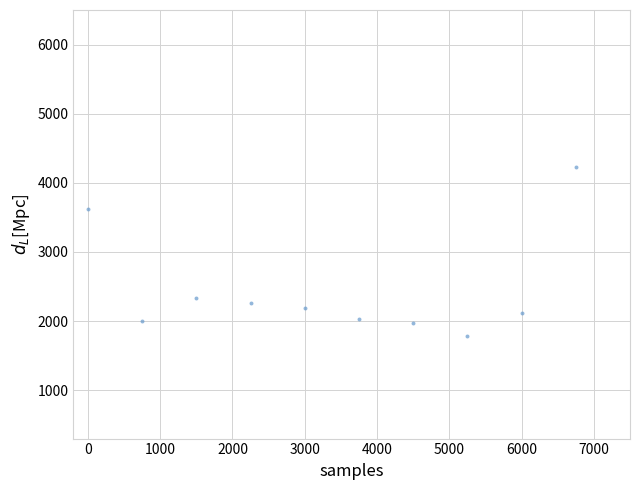

What Y value in the scatter plot is closest to 3006?

3618.4